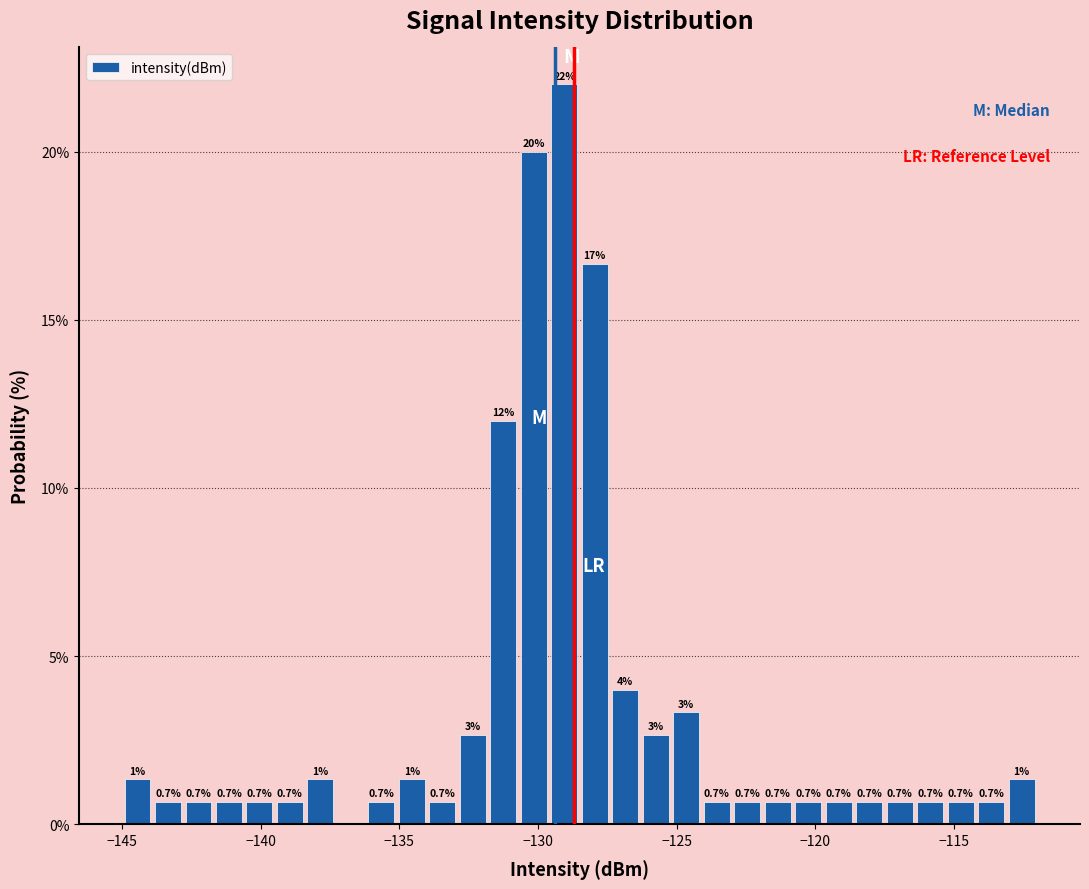

Read against the x-axis, roughly where is the centre of the tallest bar?

-129.0